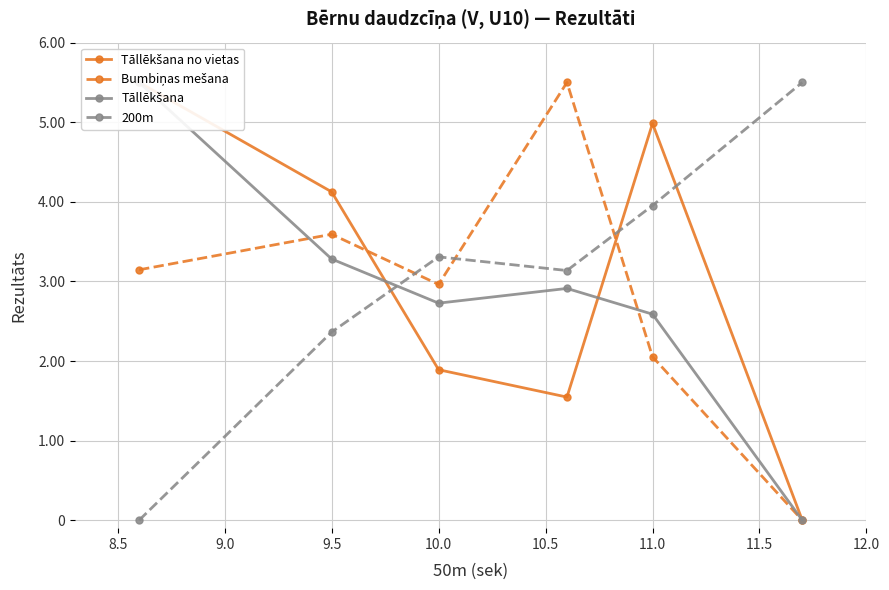

How many values in the 200m series exceed 3?

4